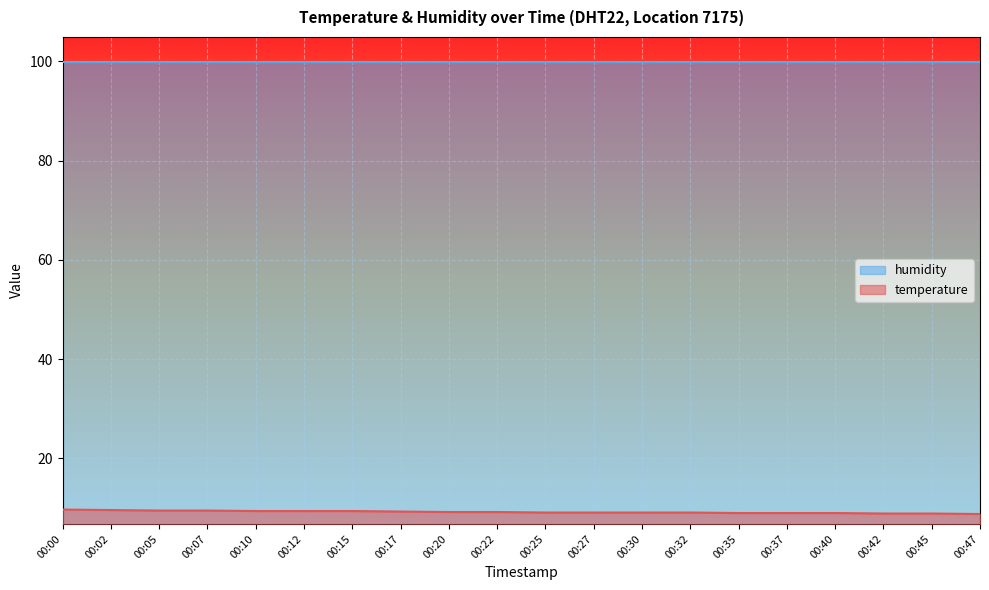

Rank the categories by value from lowest to highest.

00:47, 00:42, 00:45, 00:35, 00:37, 00:40, 00:25, 00:27, 00:30, 00:32, 00:20, 00:22, 00:17, 00:10, 00:12, 00:15, 00:05, 00:07, 00:02, 00:00